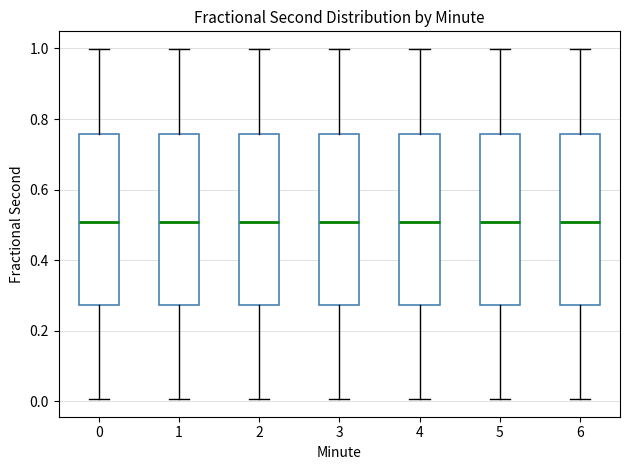

Where is the upper edge of the box at x = 1 on the y-axis? The values are not printed on the chart, so give them approximately, as read against the axis.

0.76